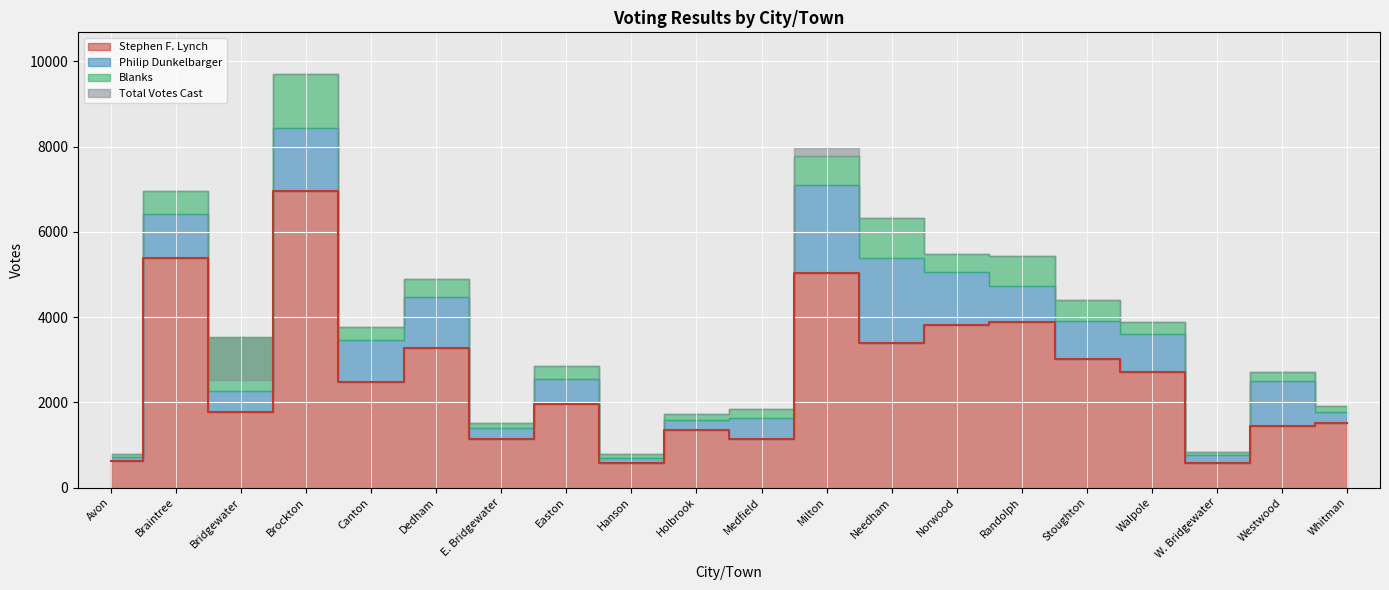

Which has a higher value, E. Bridgewater or Norwood?

Norwood